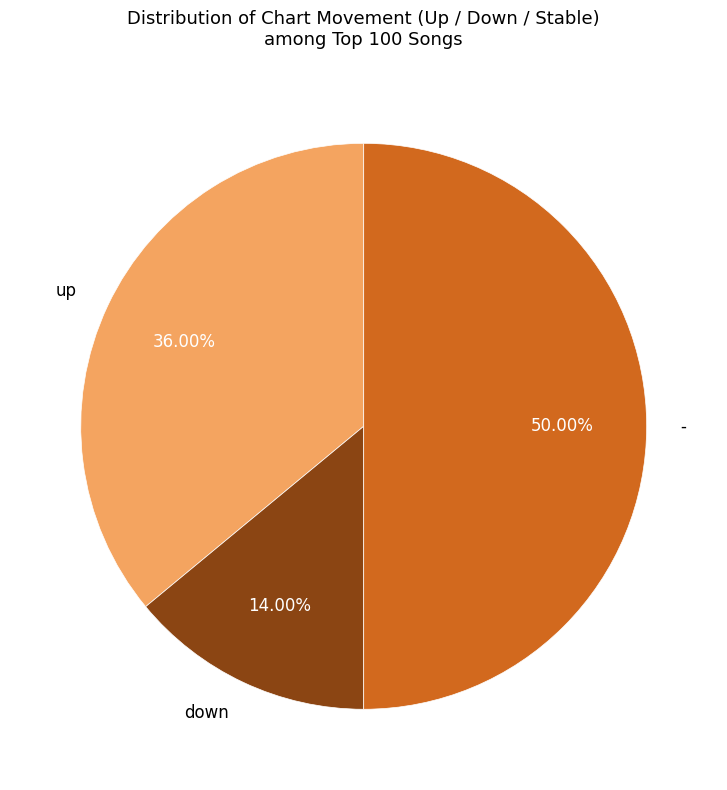

True or false: down accounts for 14% of the total.

True